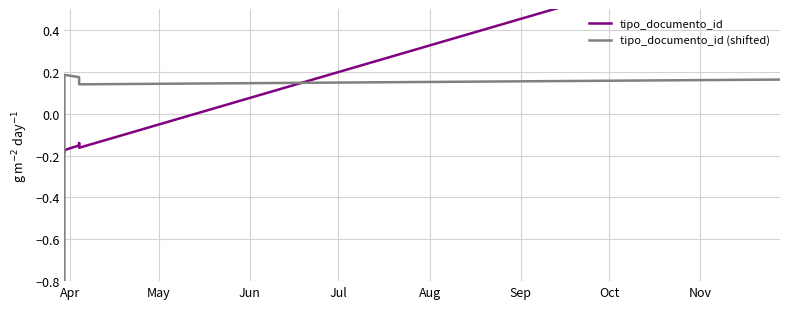

Which series has the largest range (max minus min)?

tipo_documento_id